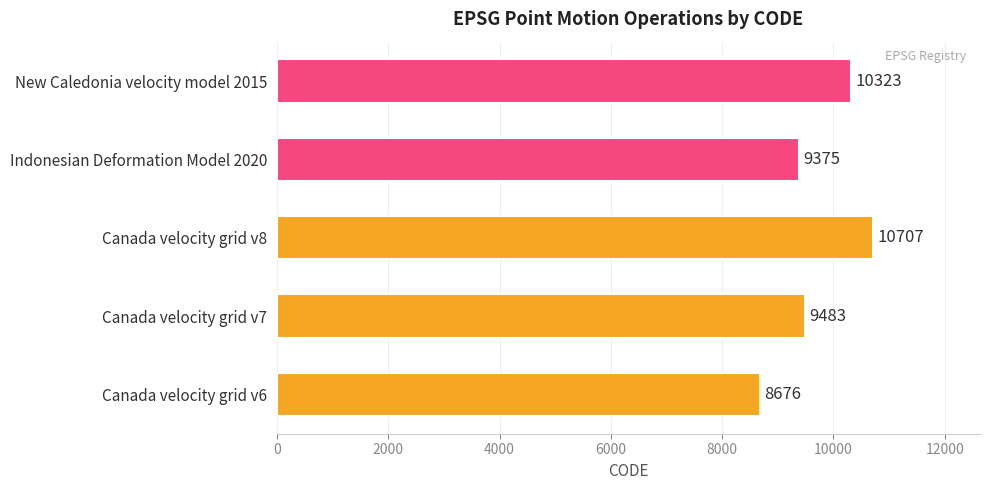

Read the value at Indonesian Deformation Model 2020.

9375